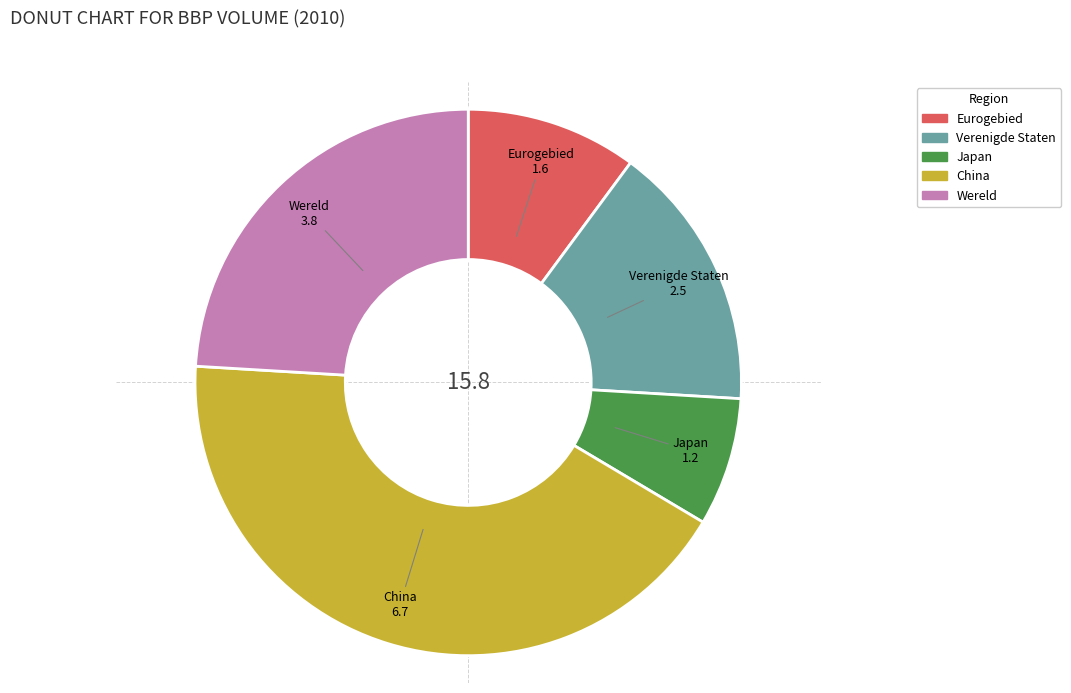

Is Verenigde Staten the majority of the pie?

No